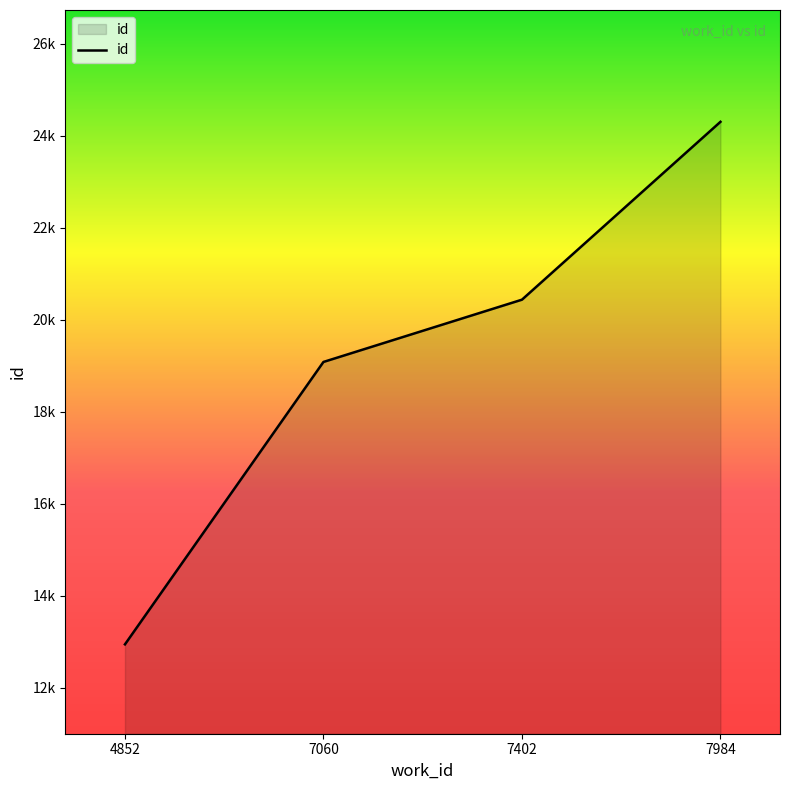

Does the chart display data point markers on the line(s)?

No